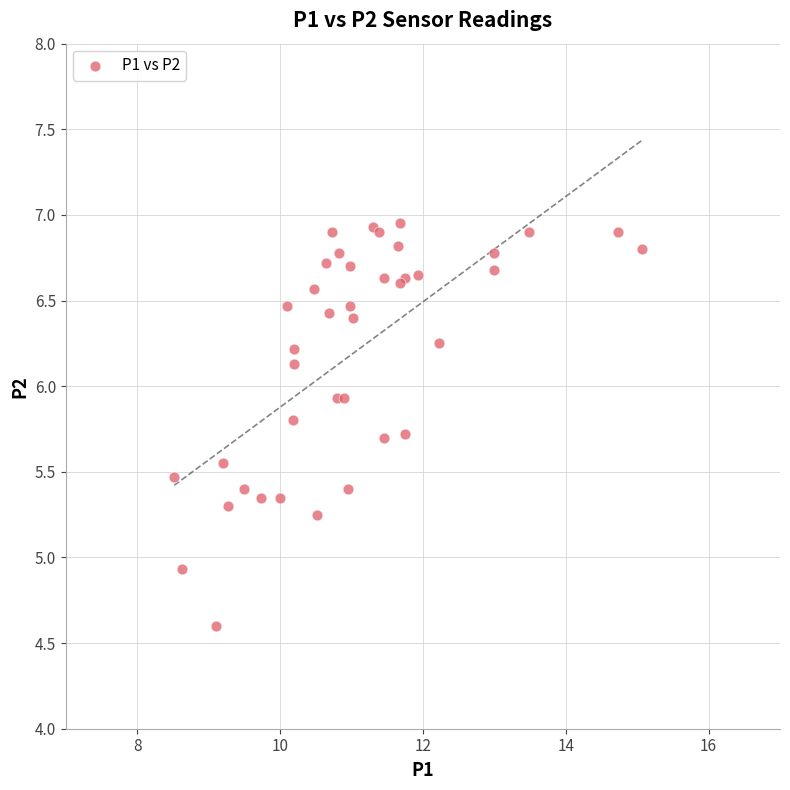

What Y value in the scatter plot is closest to 5?

4.9